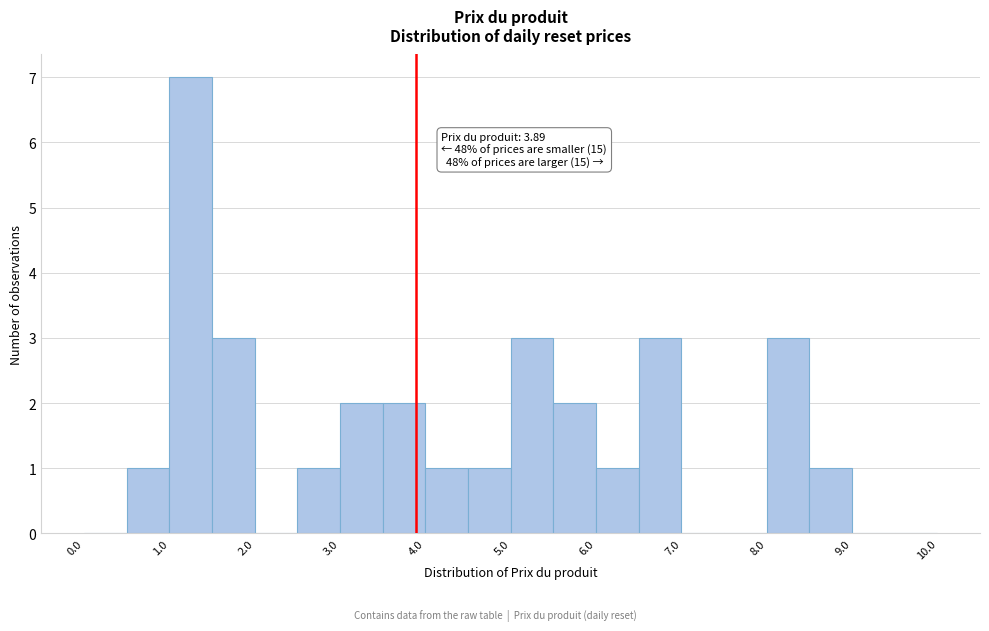

Over which range of the x-axis is the bar tallest?

1.0 to 1.5